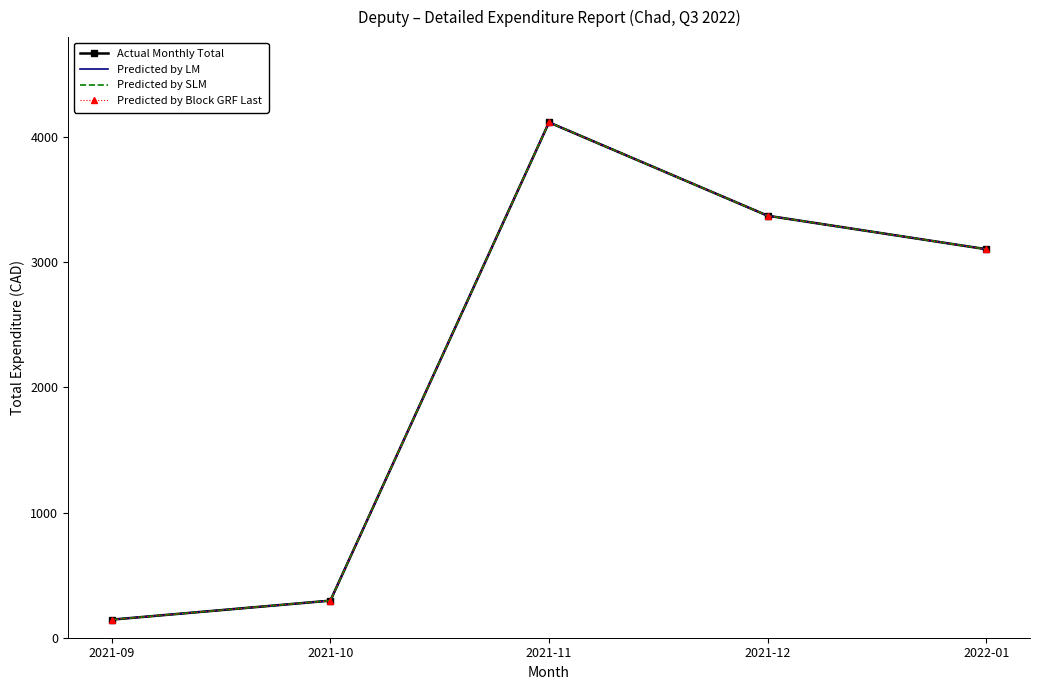

Which series changed the most between 2021-10 and 2022-01?

Actual Monthly Total